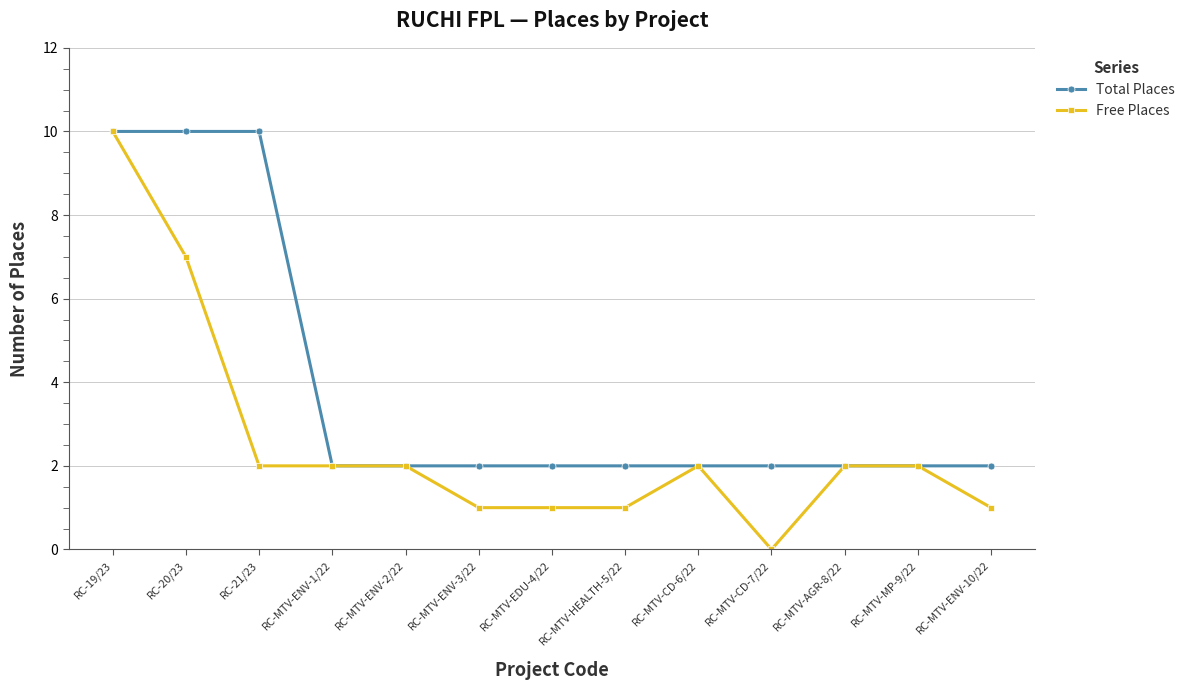

Between RC-MTV-ENV-2/22 and RC-MTV-CD-7/22, which series saw the biggest shift?

Free Places